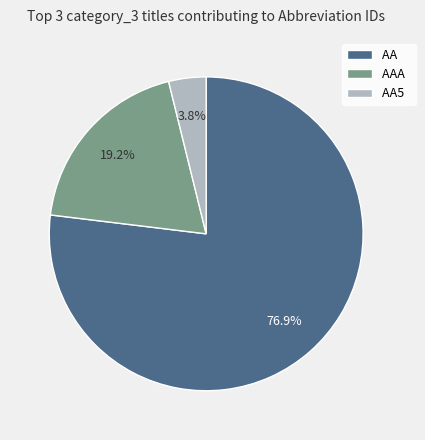

Which has a higher value, AA5 or AAA?

AAA